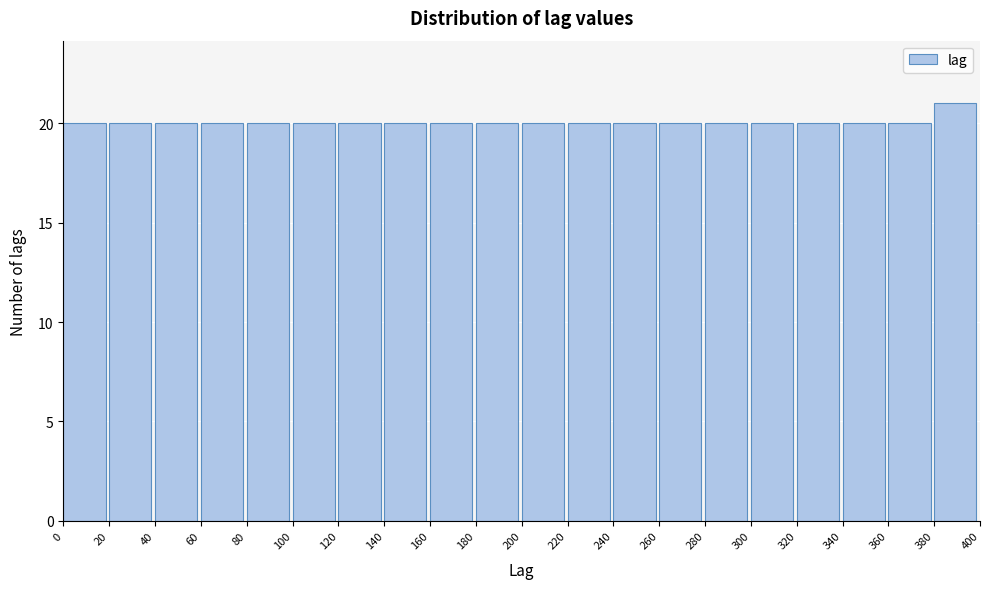

What is the height of the bar covering 100 to 120 on the x-axis? The values are not printed on the chart, so give them approximately, as read against the axis.

20